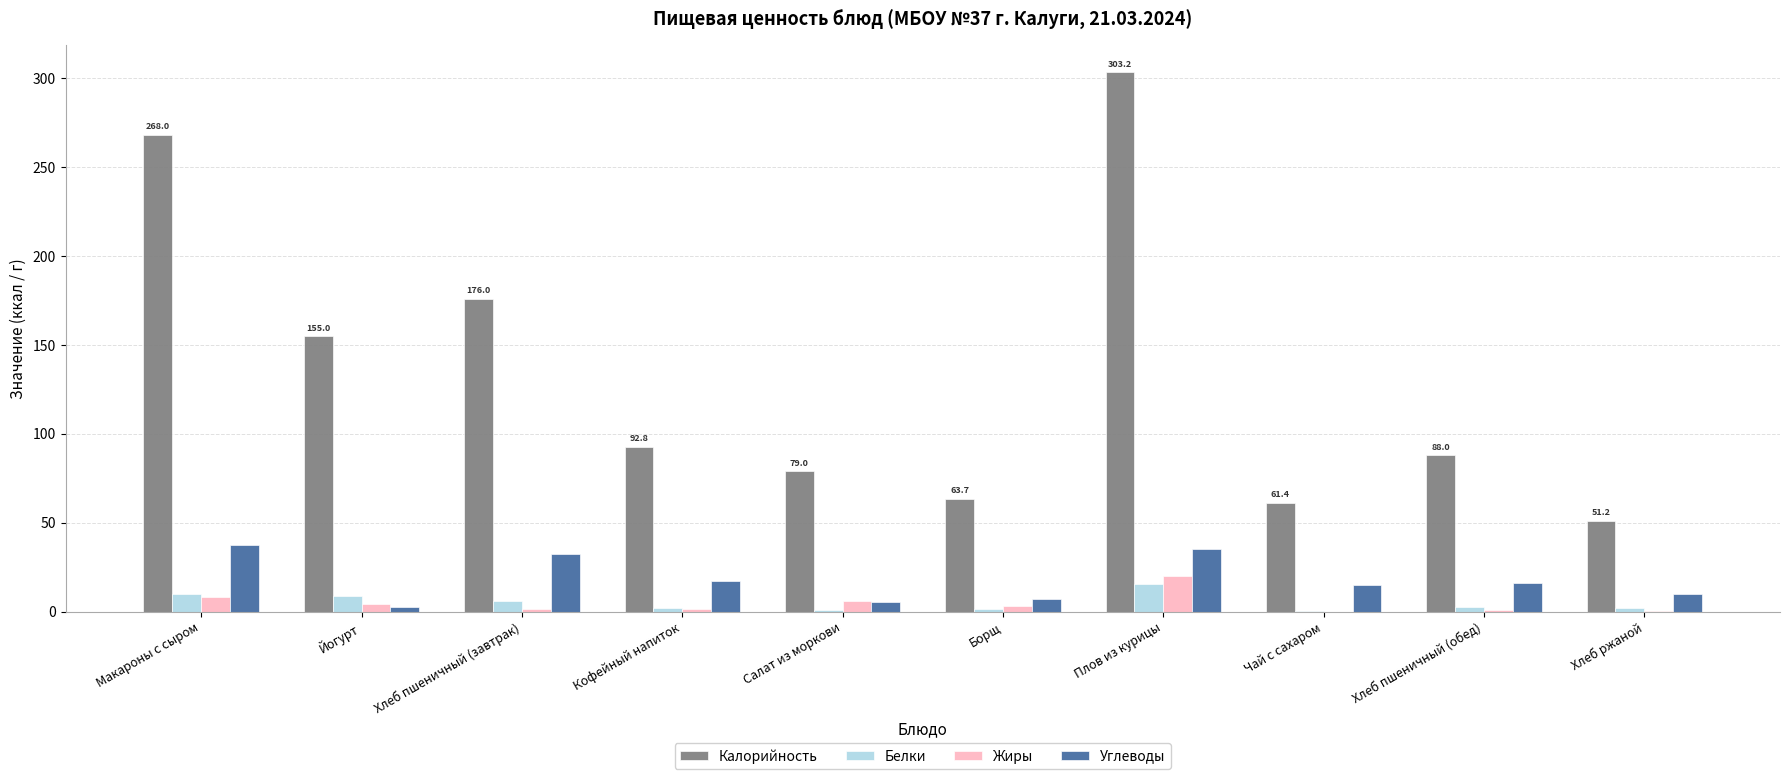

What is the sum of all Жиры values?

46.7